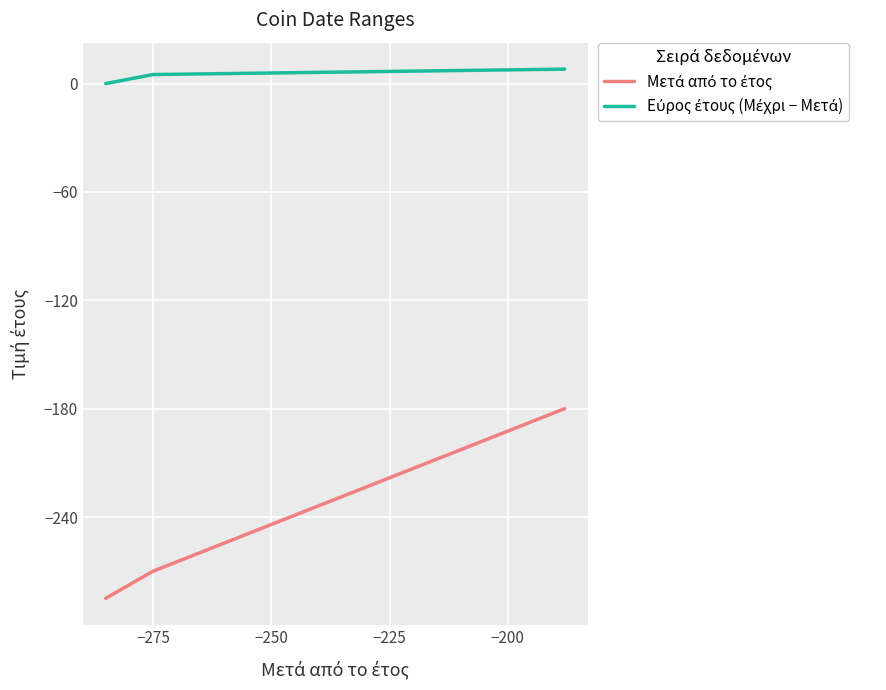

True or false: Μετά από το έτος has more than 0 points higher than both neighbors.

False